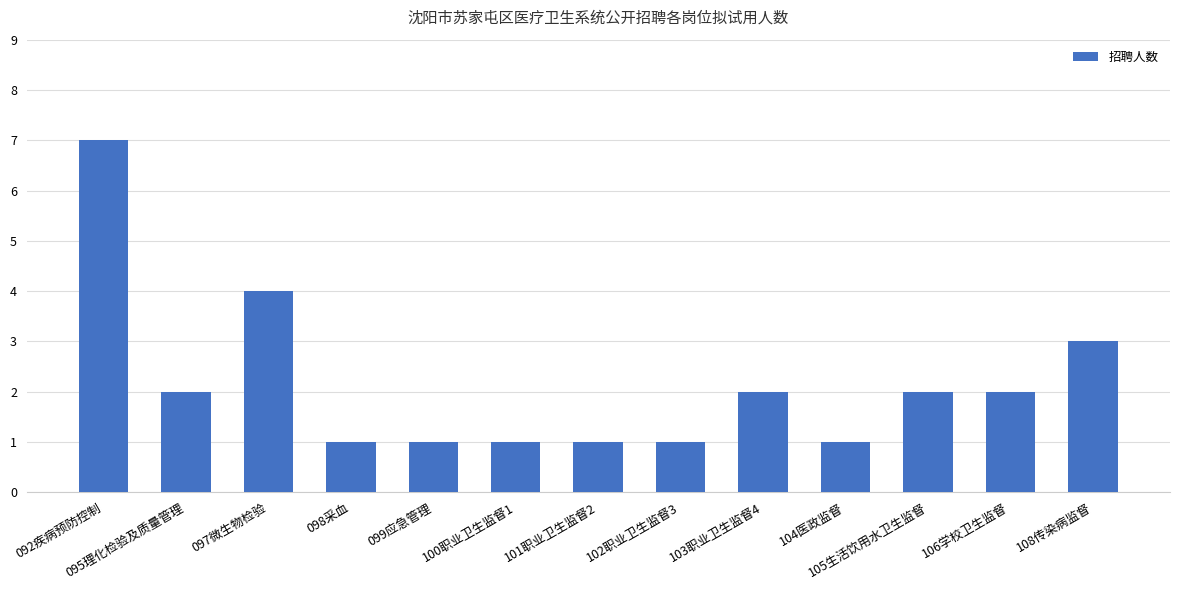

What is the label of the 12th bar from the right?

095理化检验及质量管理